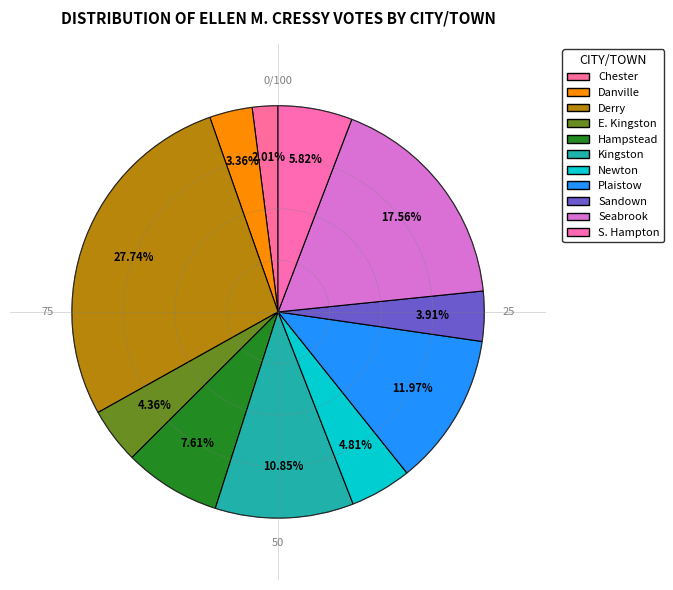

To the nearest percent, what is the average slice percentage?

9%